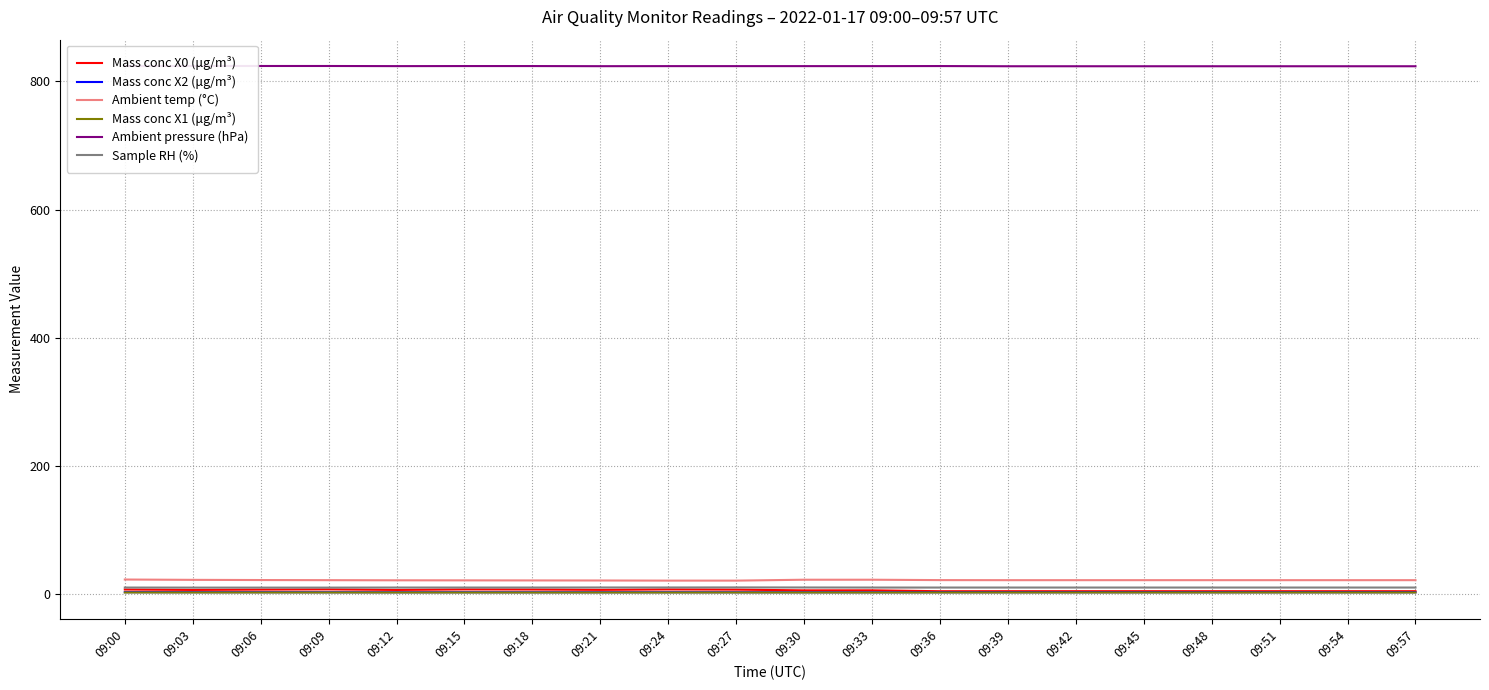

List the labels in order of Mass conc X2 (μg/m³) value, largest first.

09:00, 09:03, 09:06, 09:24, 09:09, 09:15, 09:21, 09:27, 09:36, 09:39, 09:42, 09:45, 09:48, 09:51, 09:54, 09:57, 09:12, 09:30, 09:18, 09:33